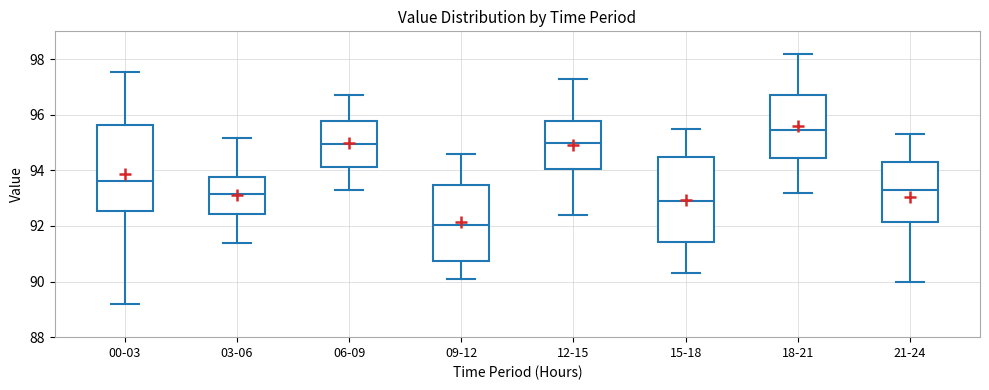

Reading left to right, read every box against the y-axis: the position of its median line, the range the box covers, and the ends of its whiskers. The values are not printed on the chart, so give them approximately, as read against the axis.

00-03: median 93.6, box 92.6 to 95.6, whiskers 89.2 to 97.6
03-06: median 93.2, box 92.4 to 93.8, whiskers 91.4 to 95.2
06-09: median 95.0, box 94.2 to 95.8, whiskers 93.4 to 96.8
09-12: median 92.0, box 90.8 to 93.4, whiskers 90.2 to 94.6
12-15: median 95.0, box 94.0 to 95.8, whiskers 92.4 to 97.4
15-18: median 93.0, box 91.4 to 94.4, whiskers 90.4 to 95.6
18-21: median 95.4, box 94.4 to 96.8, whiskers 93.2 to 98.2
21-24: median 93.4, box 92.2 to 94.4, whiskers 90.0 to 95.4